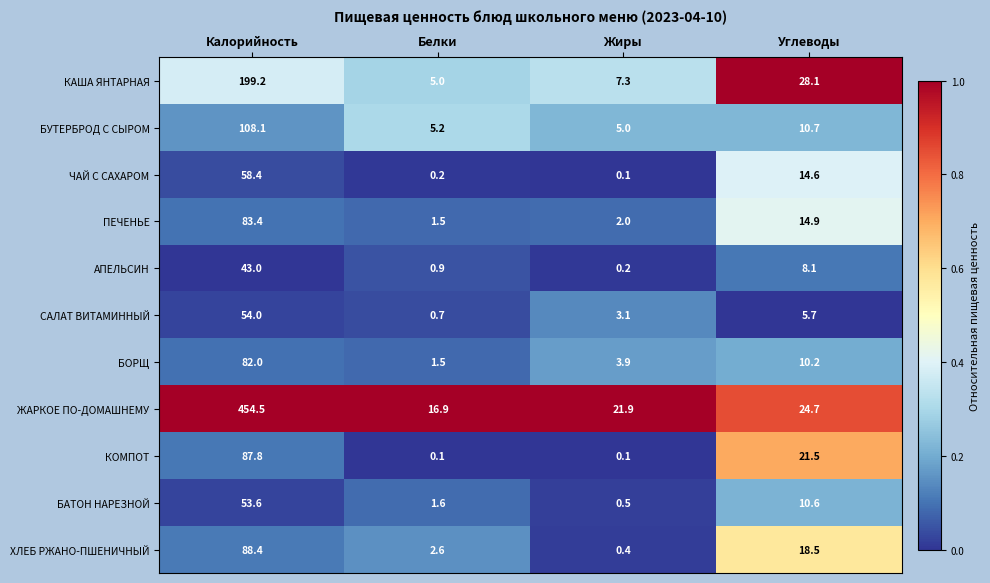

Which label corresponds to the largest value in the chart?

Калорийность